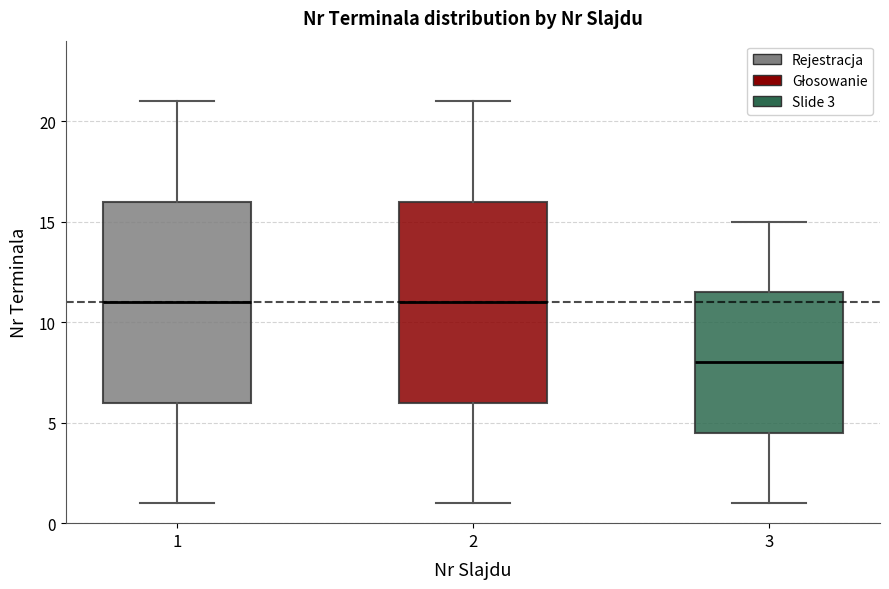

Reading left to right, read every box against the y-axis: the position of its median line, the range the box covers, and the ends of its whiskers. The values are not printed on the chart, so give them approximately, as read against the axis.

1: median 11.0, box 6.0 to 16.0, whiskers 1.0 to 21.0
2: median 11.0, box 6.0 to 16.0, whiskers 1.0 to 21.0
3: median 8.0, box 4.5 to 11.5, whiskers 1.0 to 15.0